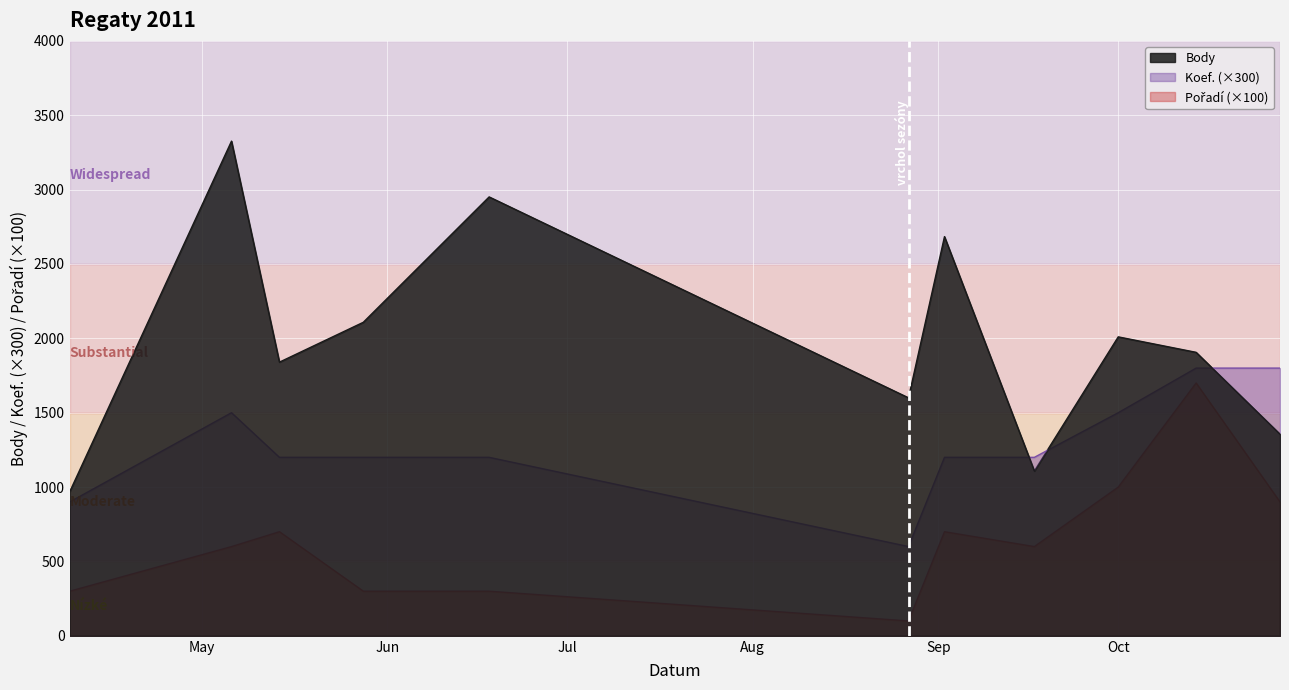

How many interior local valleys does the Pořadí series have?

2